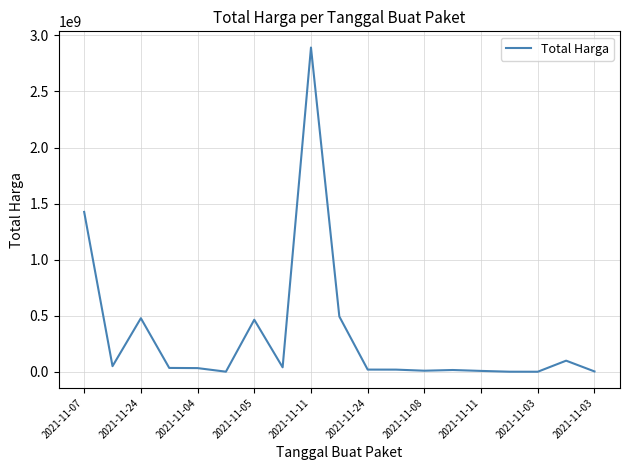

What is the maximum value shown in the chart?

2892122000